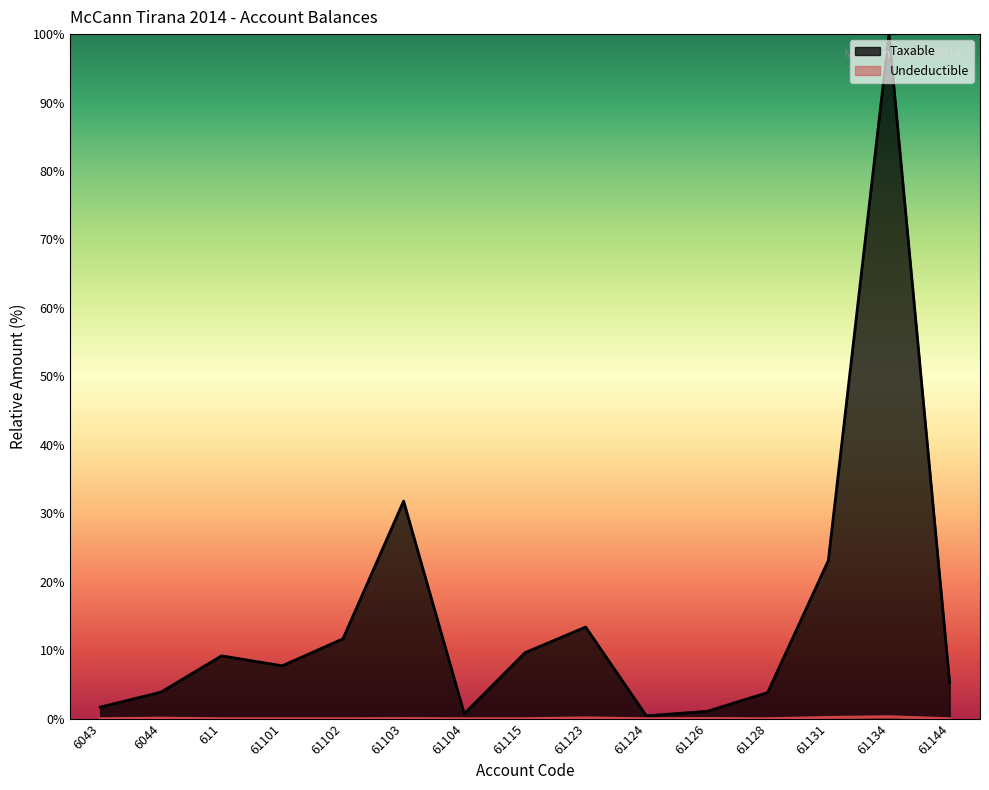

Where is the first local minimum for Undeductible?

61104